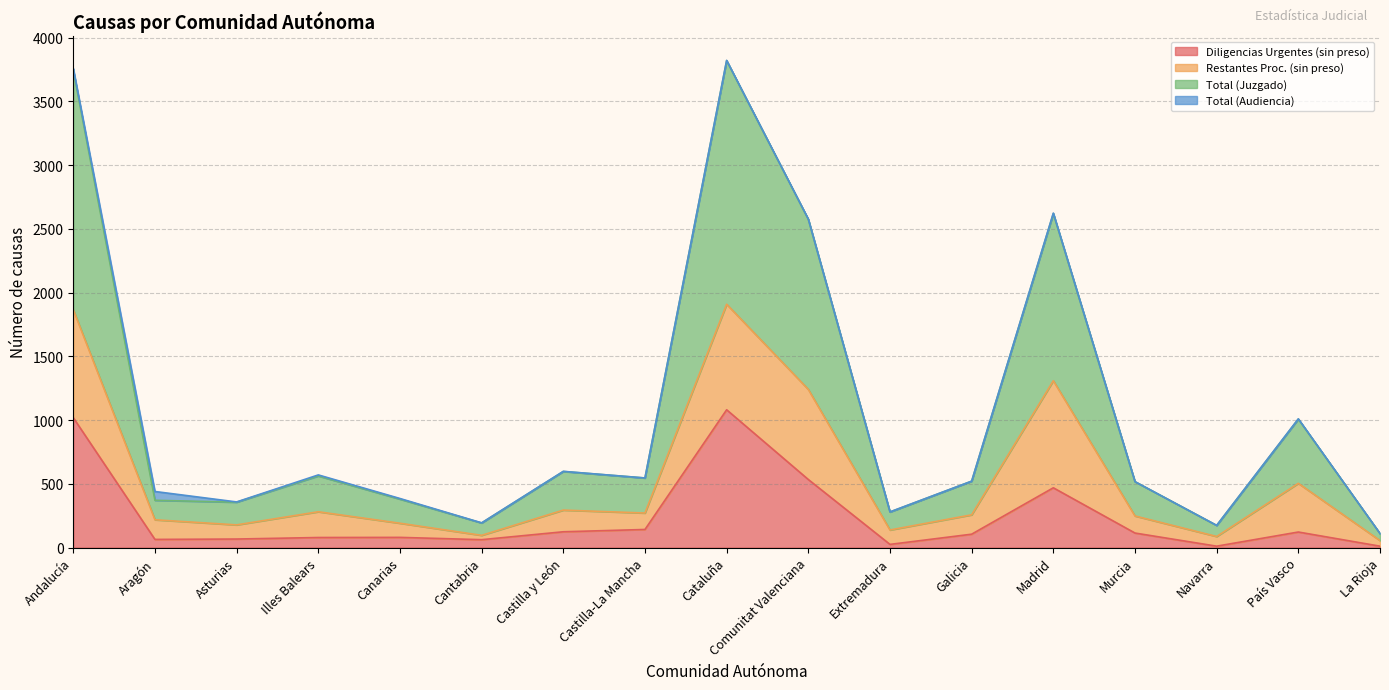

Is it true that Diligencias Urgentes (sin preso) equals 122 at País Vasco?

True